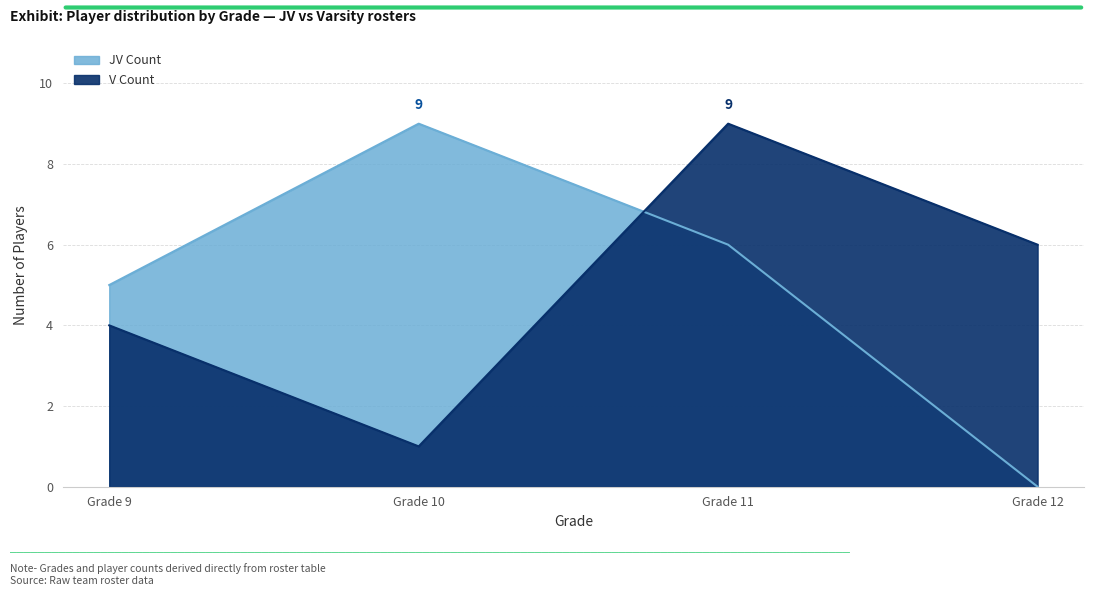

True or false: JV Count has more than 1 points higher than both neighbors.

False